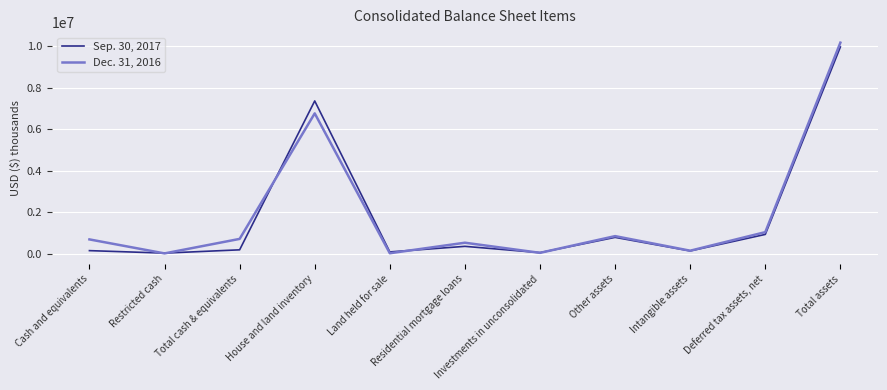

Which series changed the most between Land held for sale and Total assets?

Dec. 31, 2016